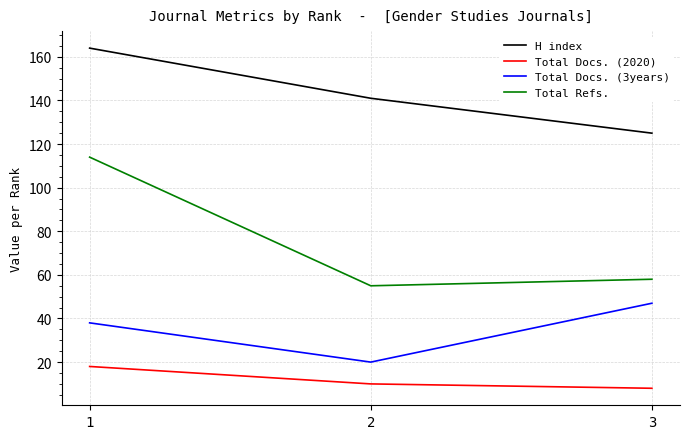

At which category does the chart reach its minimum across all series?

3